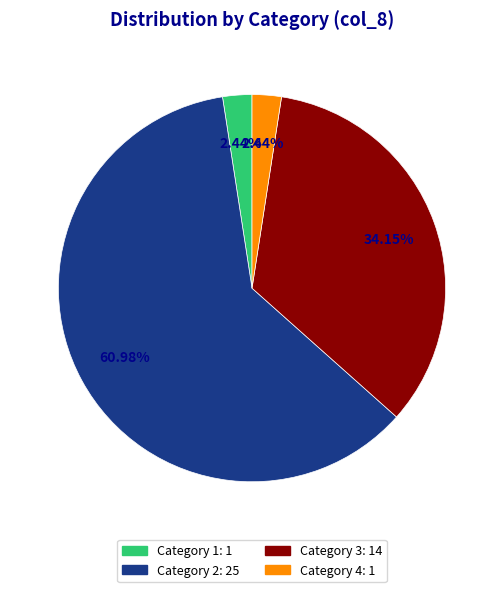

Is there any slice that represents more than half of the pie?

Yes